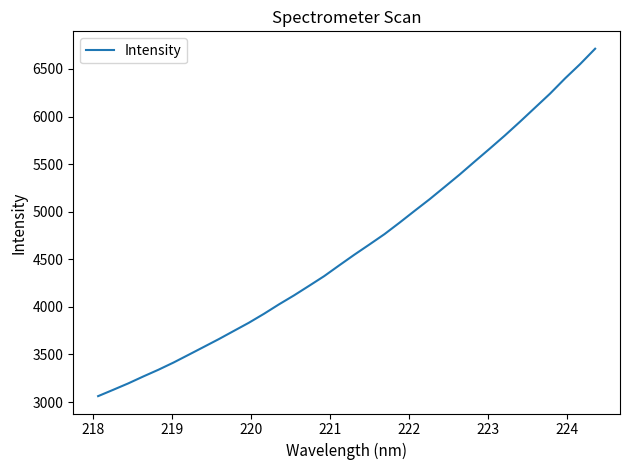

What is the minimum value shown in the chart?

3061.8